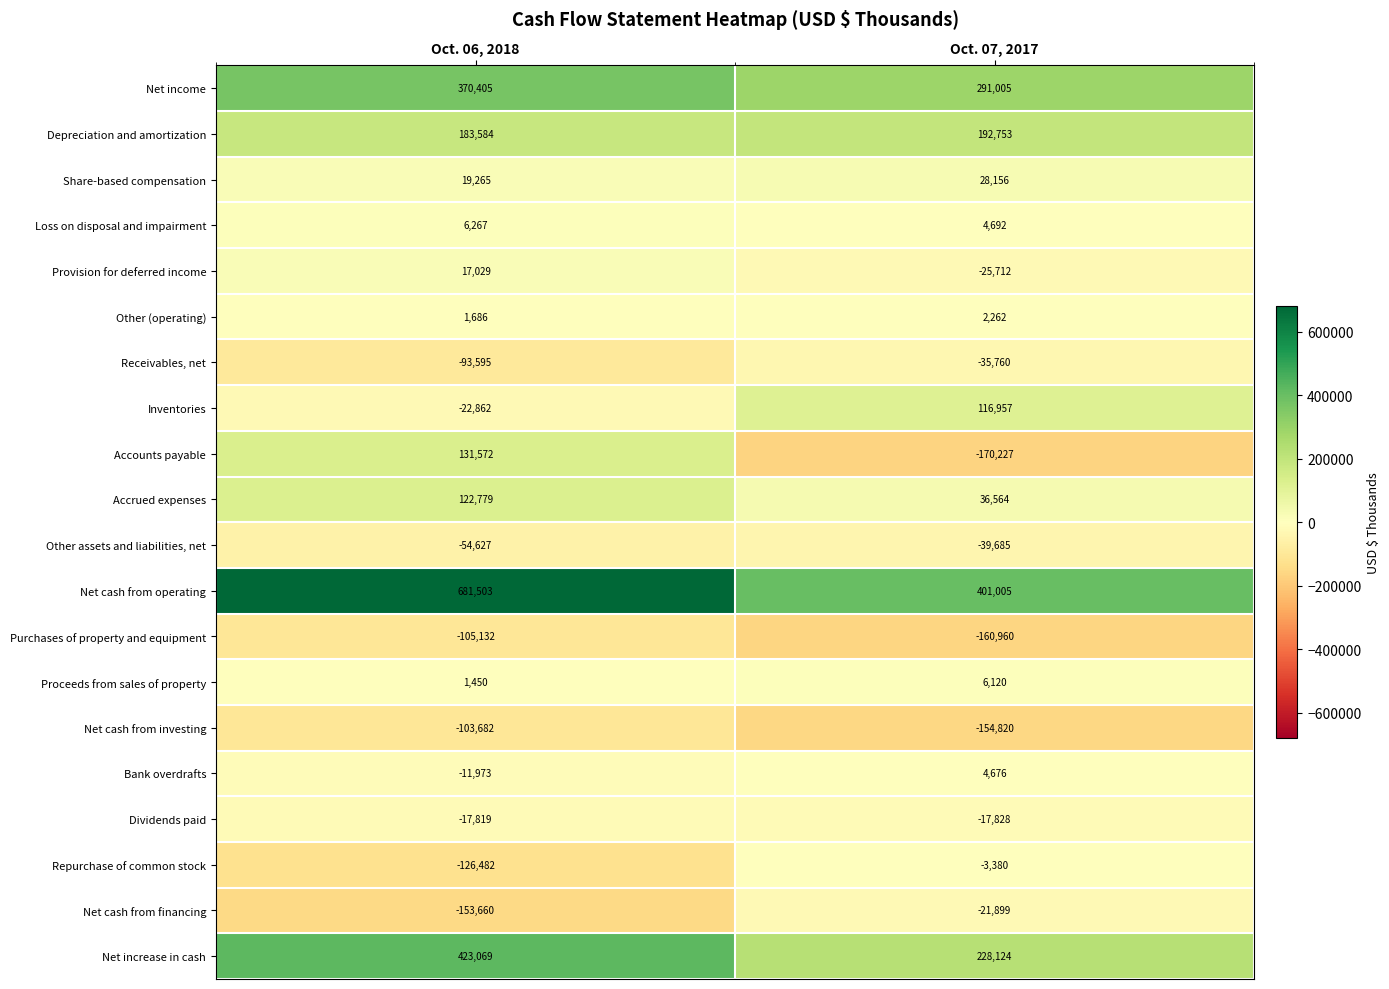

At how many categories does at least one series exceed 50438?

2